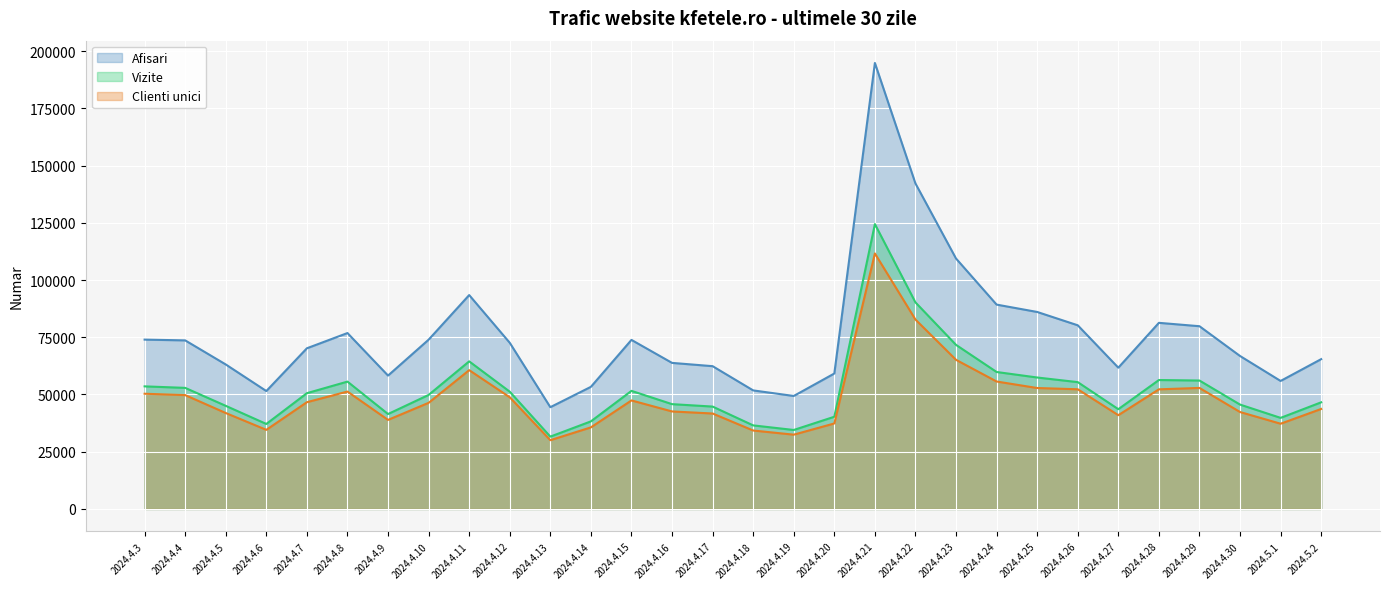

At which category is the sum across all series the highest?

2024.4.21